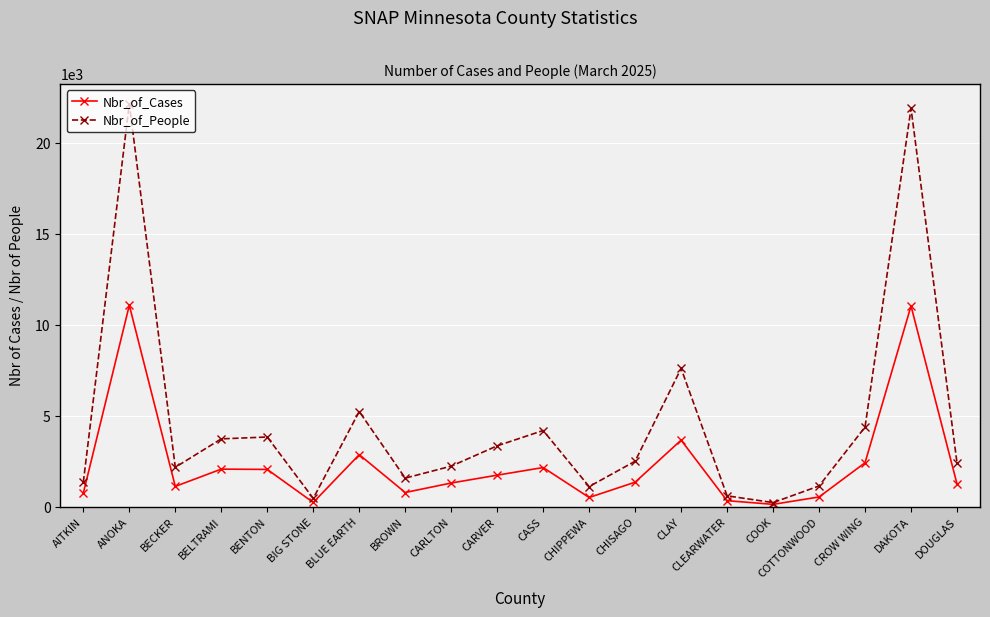

What are all the series names shown in the legend?

Nbr_of_Cases, Nbr_of_People